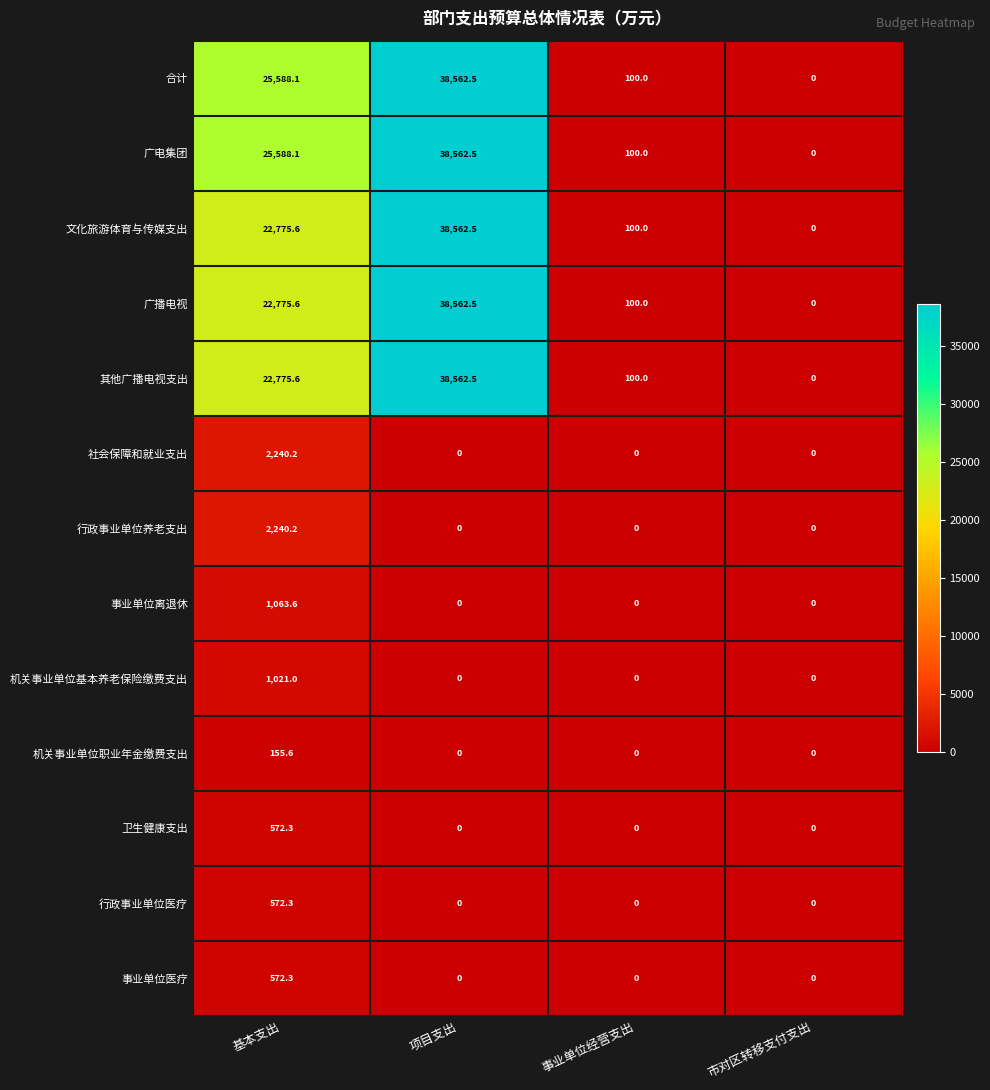

What is the difference between the maximum and minimum values in the 其他广播电视支出 series?

38562.5